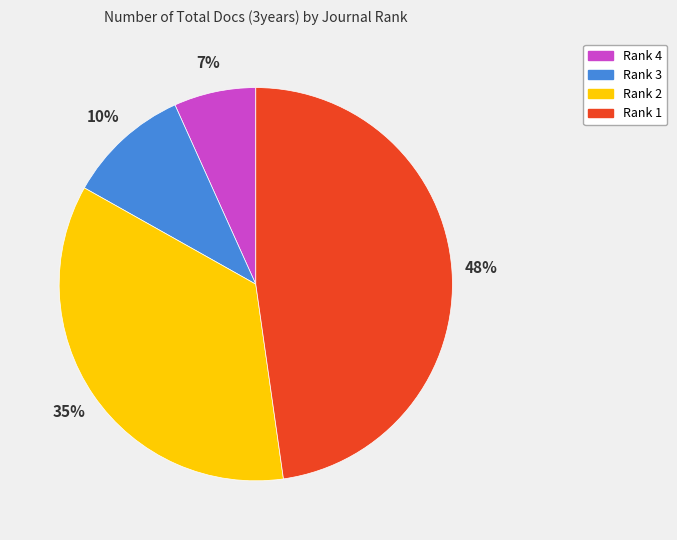

To the nearest percent, what portion does Rank 2 represent?

35%